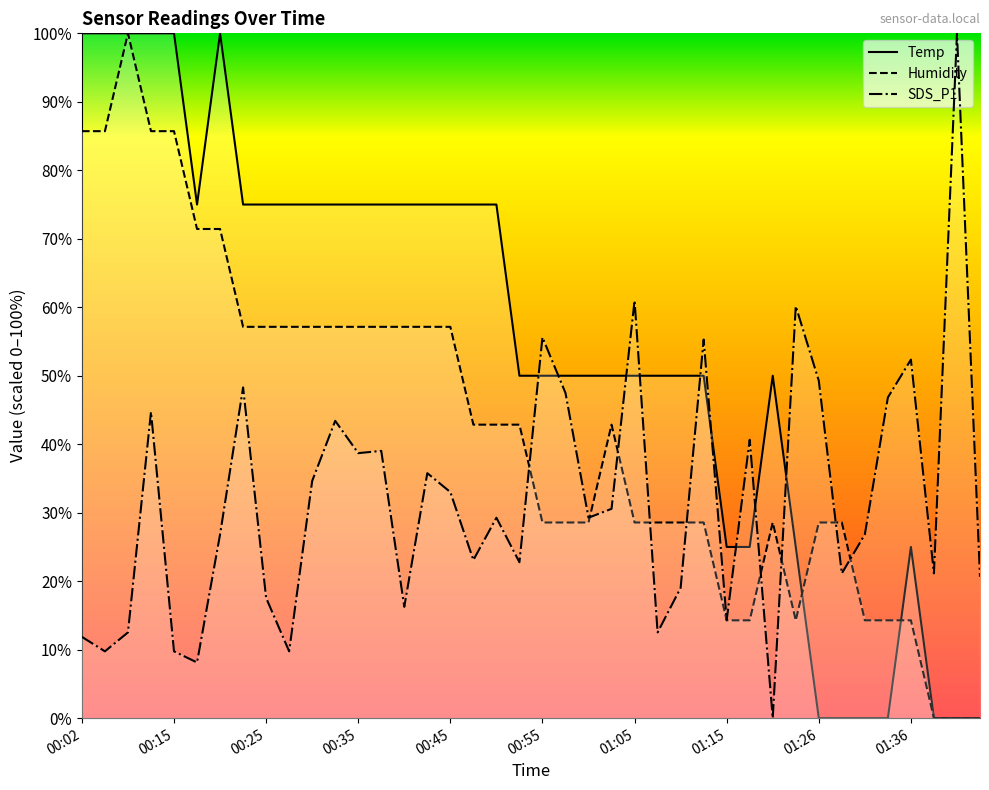

Does the chart have visible grid lines?

No